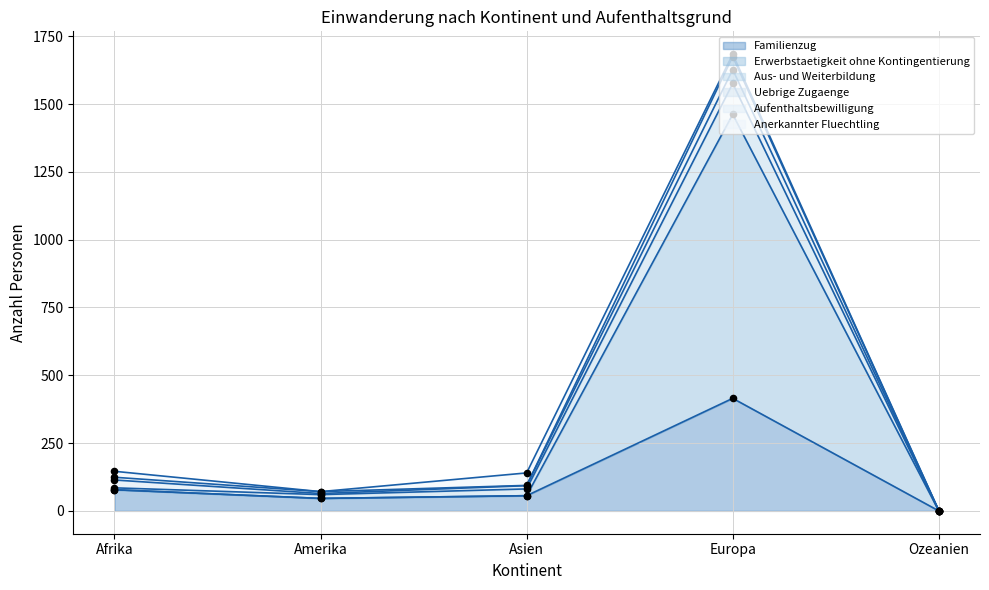

Is the value of Familienzug at Europa greater than the value of Erwerbstaetigkeit ohne Kontingentierung at Europa?

No